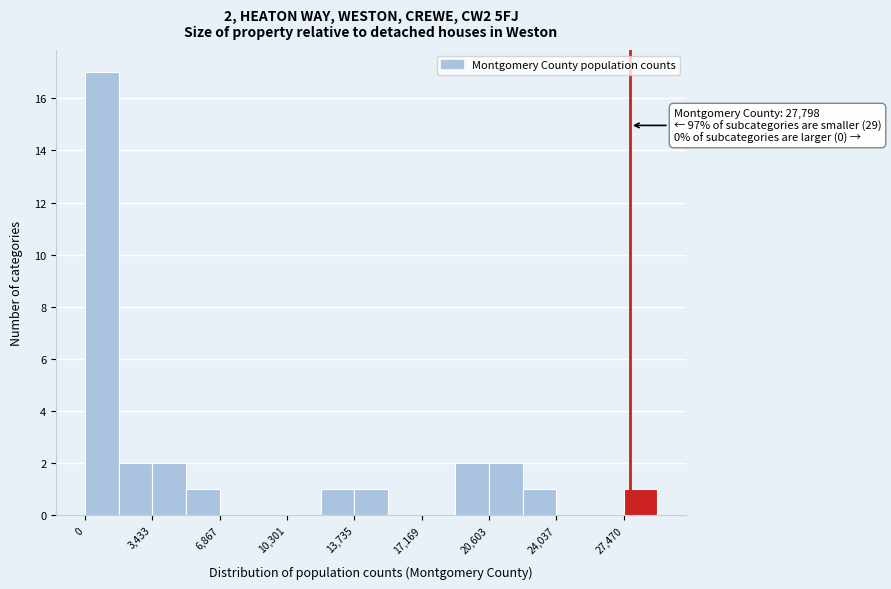

Around what value on the x-axis is the tallest bar? Give the approximate position of its centre, as read against the axis.

1000